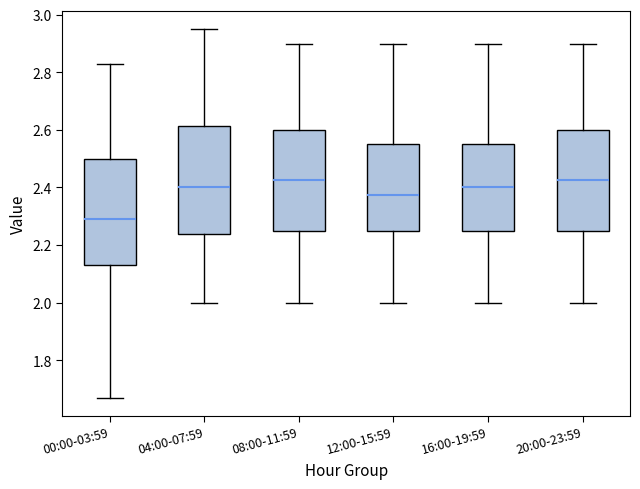

Reading left to right, read every box against the y-axis: the position of its median line, the range the box covers, and the ends of its whiskers. The values are not printed on the chart, so give them approximately, as read against the axis.

00:00-03:59: median 2.30, box 2.14 to 2.50, whiskers 1.68 to 2.84
04:00-07:59: median 2.40, box 2.24 to 2.62, whiskers 2.00 to 2.96
08:00-11:59: median 2.42, box 2.26 to 2.60, whiskers 2.00 to 2.90
12:00-15:59: median 2.38, box 2.26 to 2.56, whiskers 2.00 to 2.90
16:00-19:59: median 2.40, box 2.26 to 2.56, whiskers 2.00 to 2.90
20:00-23:59: median 2.42, box 2.26 to 2.60, whiskers 2.00 to 2.90